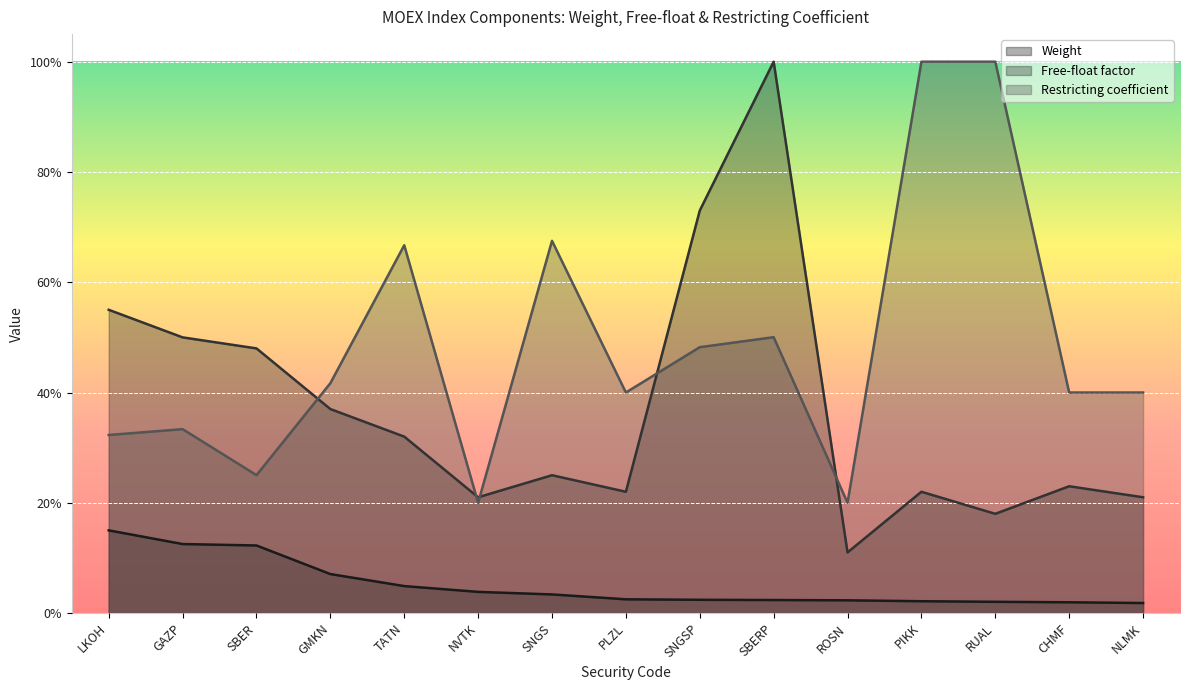

True or false: Weight has more than 2 points higher than both neighbors.

False